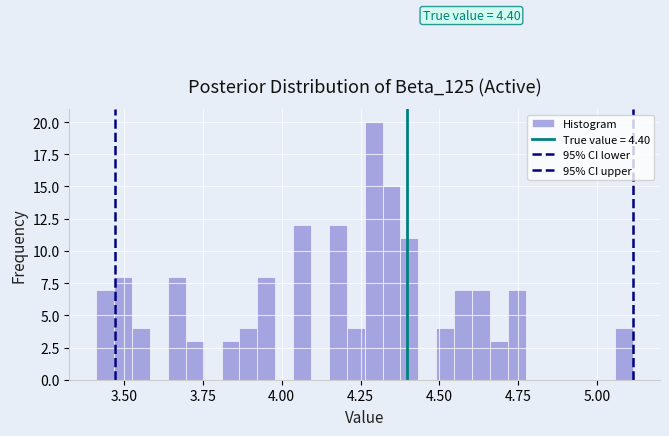

Read against the x-axis, roughly where is the centre of the tallest bar?

4.30